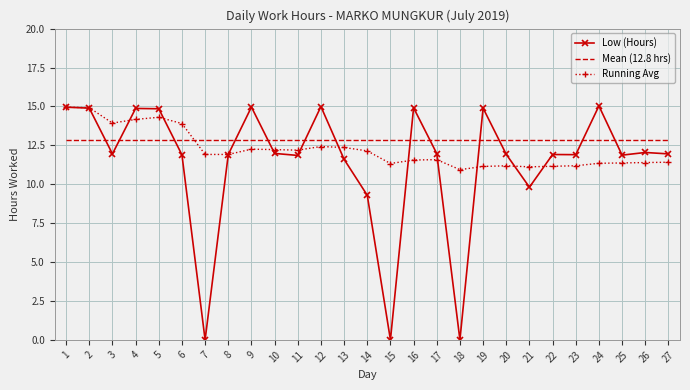

What is the average value of the Low (Hours) series?

11.4